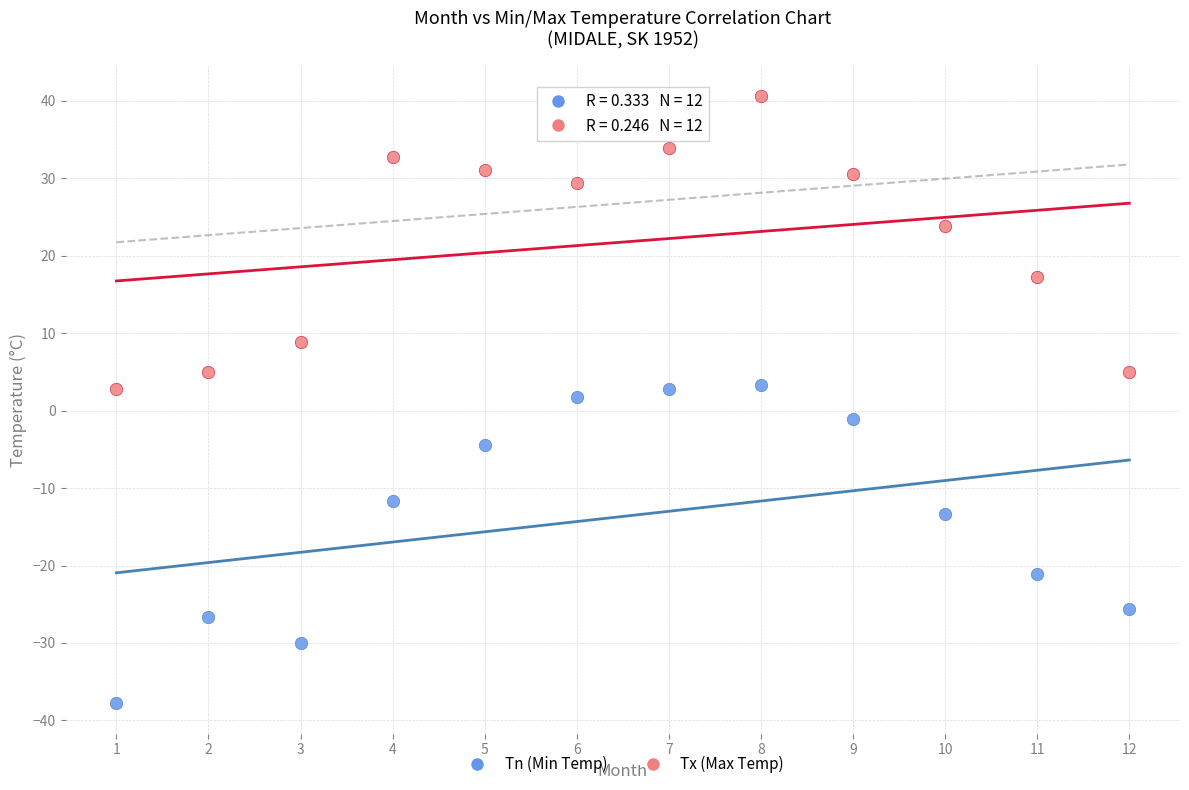

What are all the series names shown in the legend?

Tn (Min Temp), Tx (Max Temp)